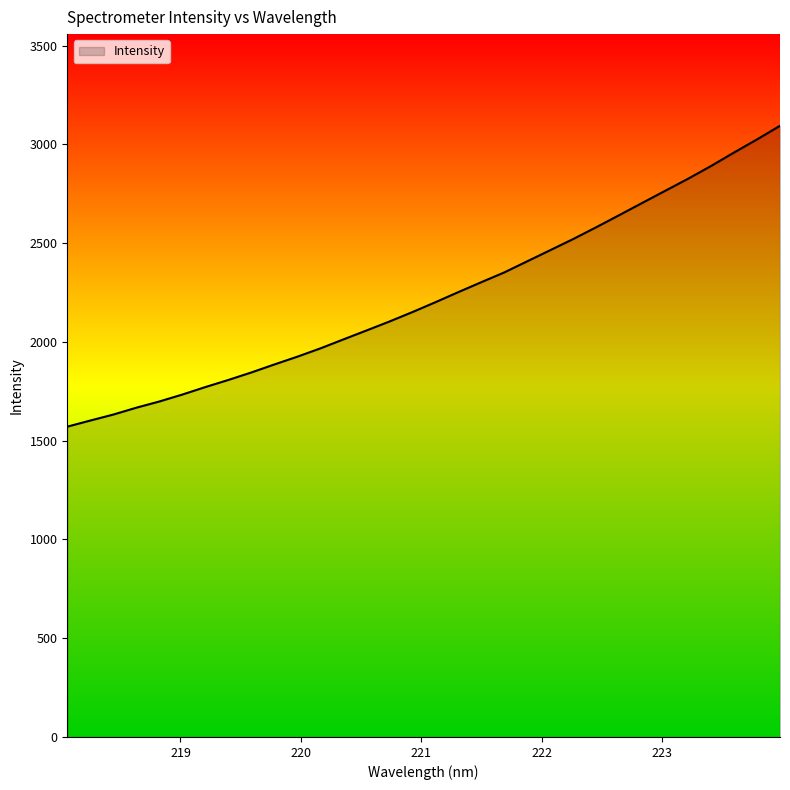

How many lines are shown in the chart?

1